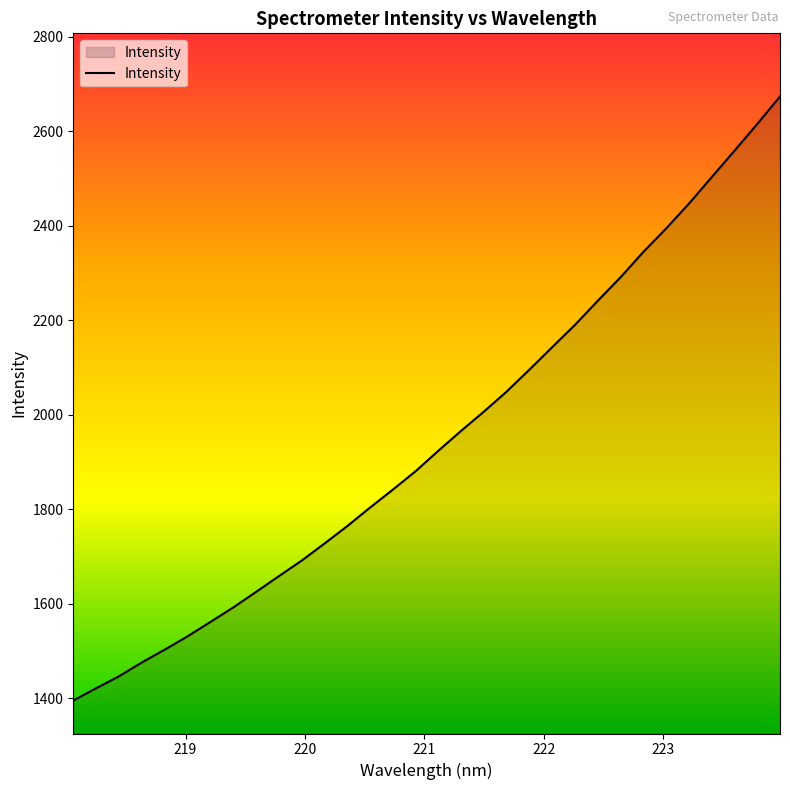

What is the maximum value shown in the chart?

2673.3